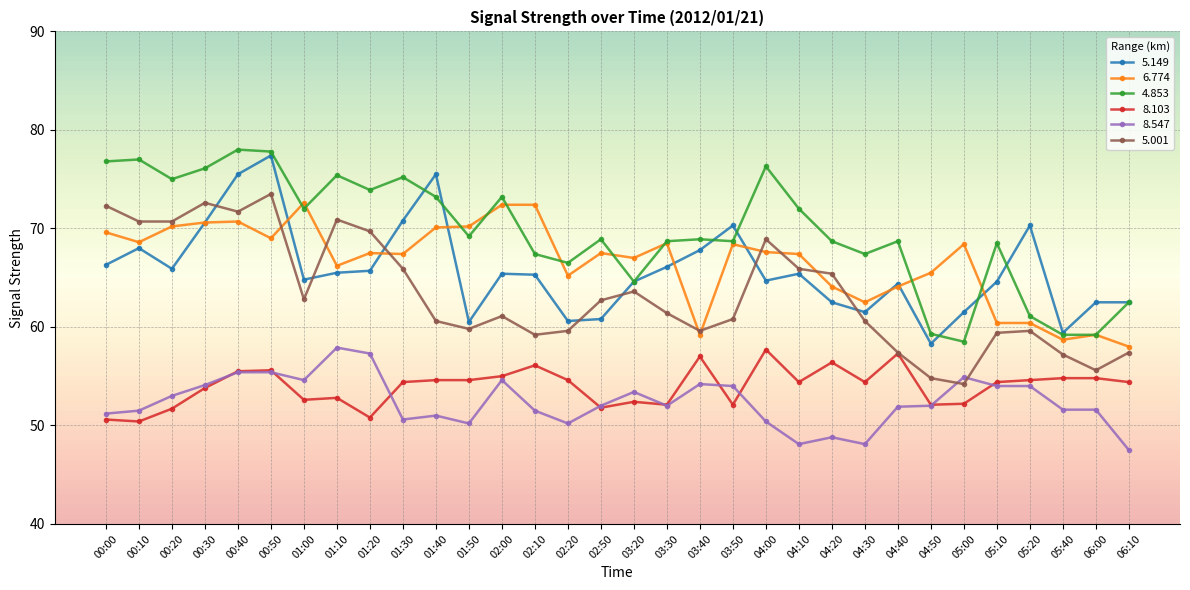

What is the label of the 22nd point from the right?

01:40